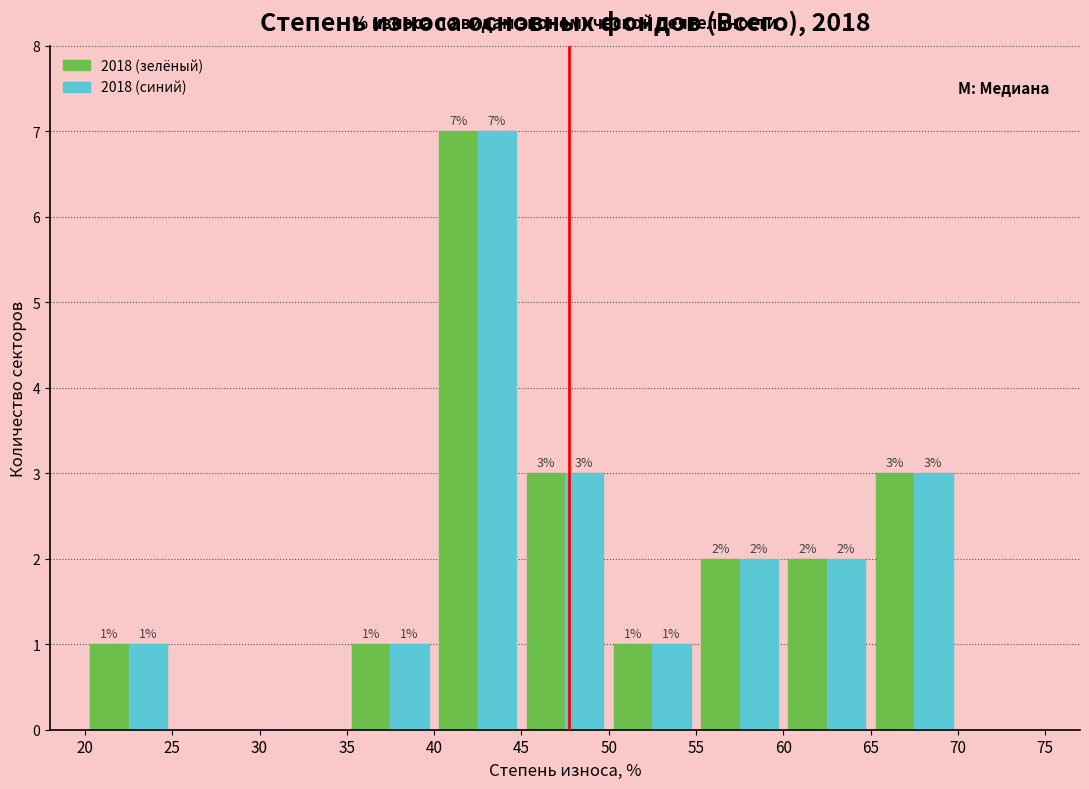

In the 2018 (зелёный) series, which range on the x-axis has the tallest bar?

40 to 45